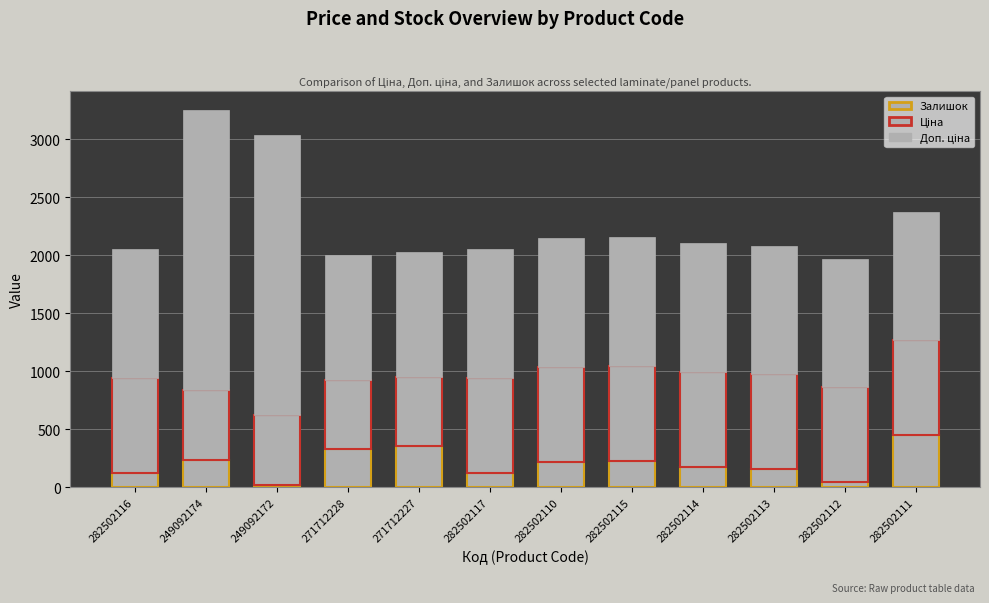

What is the label of the 7th bar from the right?

282502117